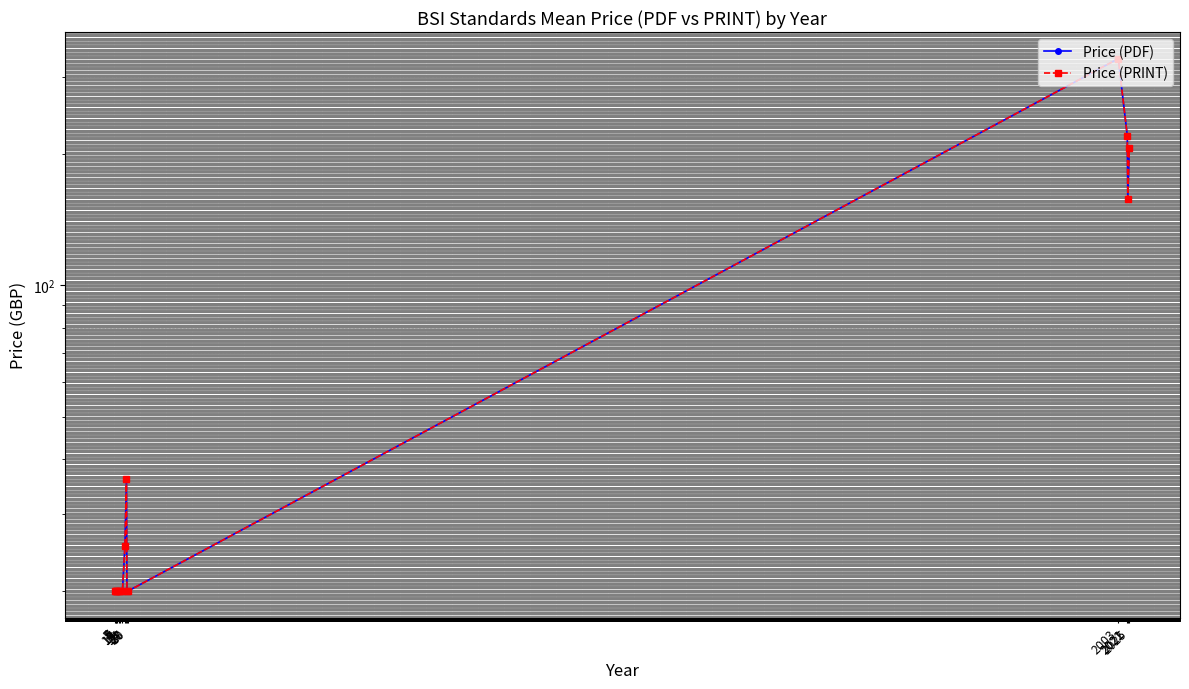

What is the average value of the Price (PDF) series?

77.0